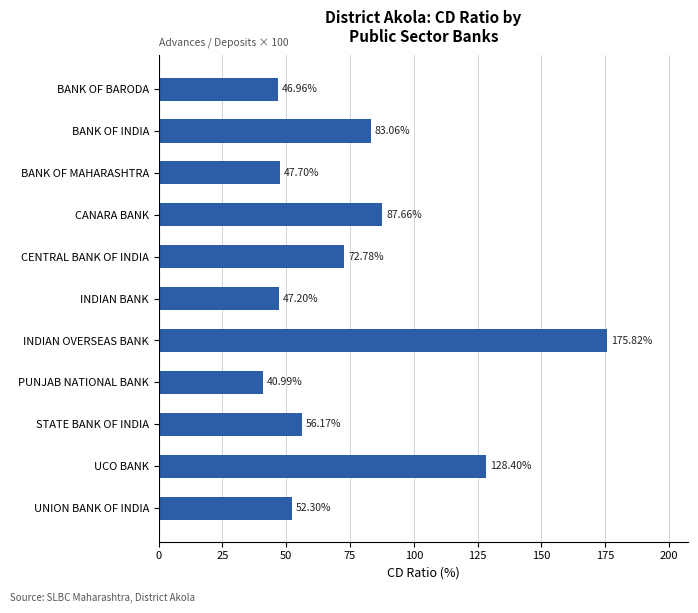

At which label is the value closest to 108?

CANARA BANK